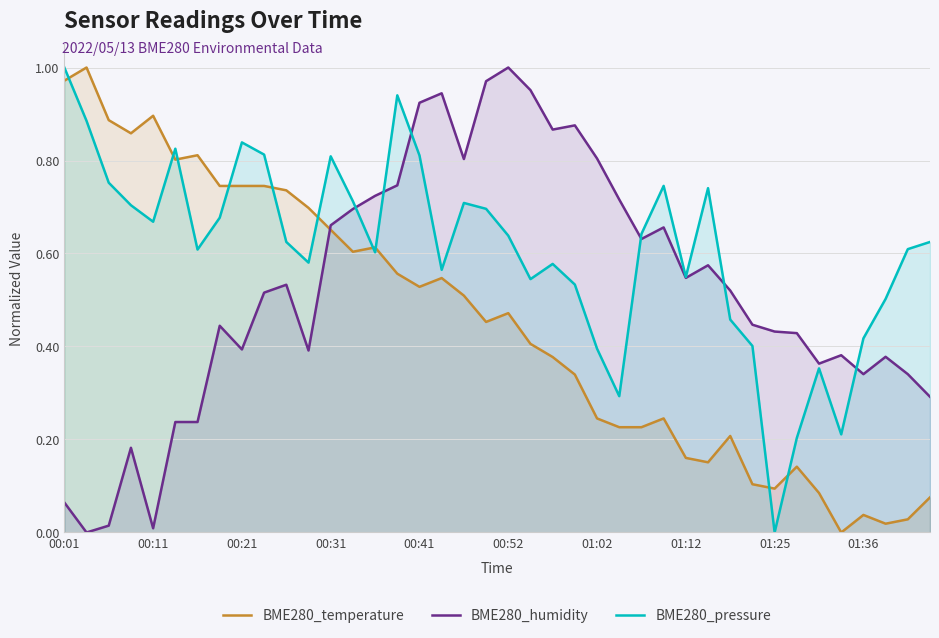

Which series ends up on top after the final intersection of BME280_pressure and BME280_temperature?

BME280_pressure